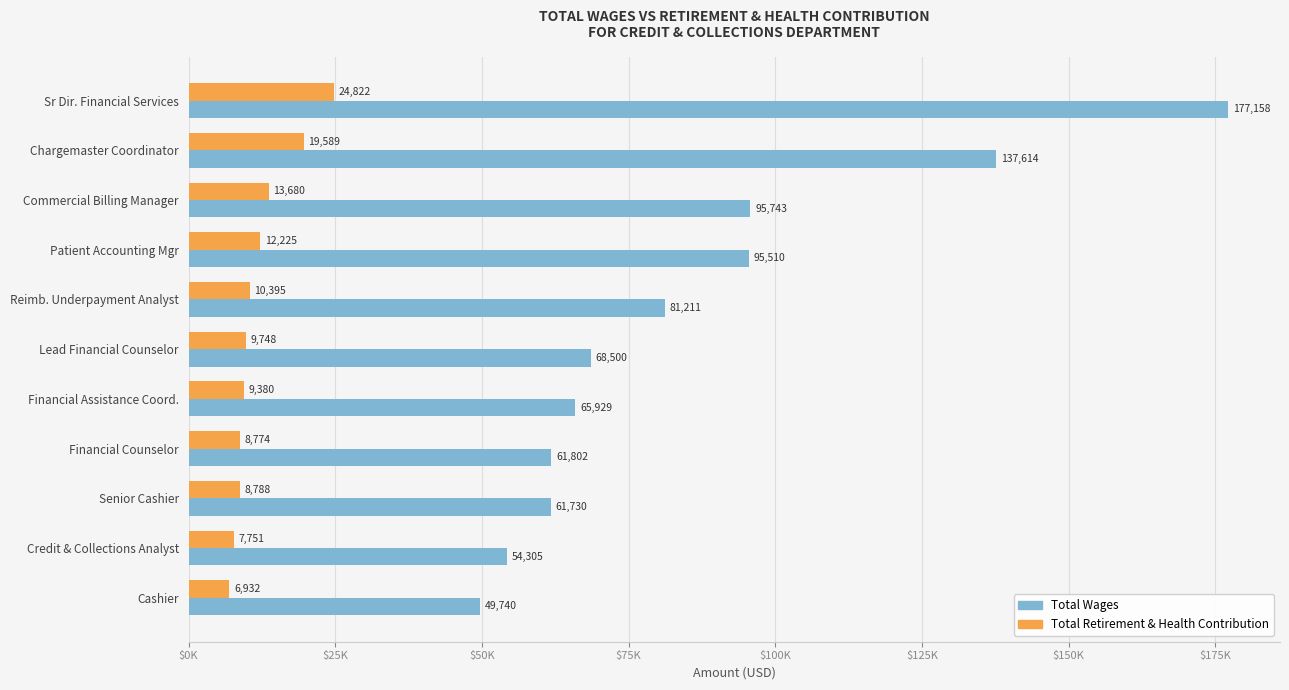

What are all the series names shown in the legend?

Total Wages, Total Retirement & Health Contribution